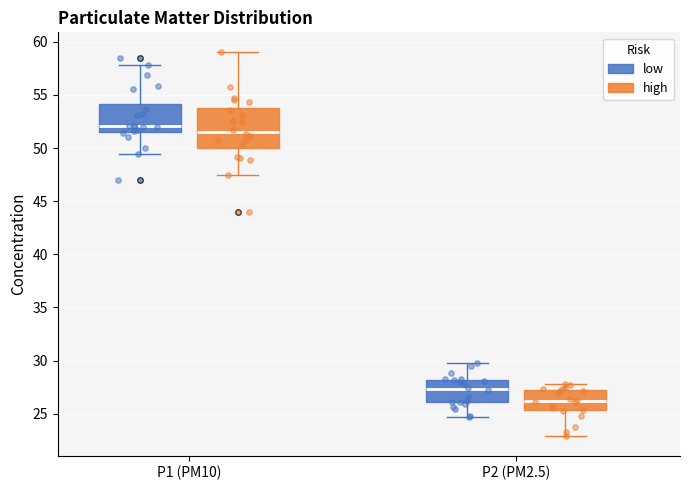

Reading left to right, read every box against the y-axis: the position of its median line, the range the box covers, and the ends of its whiskers. The values are not printed on the chart, so give them approximately, as read against the axis.

P1 (PM10) (low): median 52.0, box 51.5 to 54.0, whiskers 49.5 to 58.0
P1 (PM10) (high): median 51.5, box 50.0 to 54.0, whiskers 47.5 to 59.0
P2 (PM2.5) (low): median 27.5, box 26.0 to 28.0, whiskers 24.5 to 30.0
P2 (PM2.5) (high): median 26.0, box 25.5 to 27.0, whiskers 23.0 to 28.0